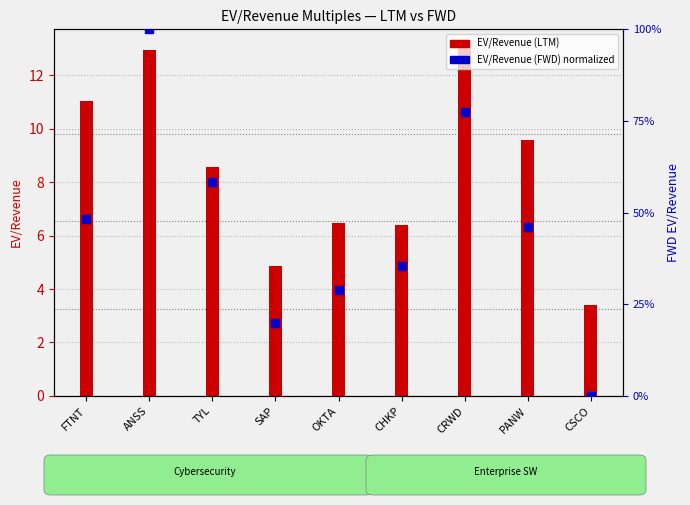

Is the value of EV/Revenue (FWD) (normalized) at ANSS greater than the value of EV/Revenue (LTM) at ANSS?

Yes